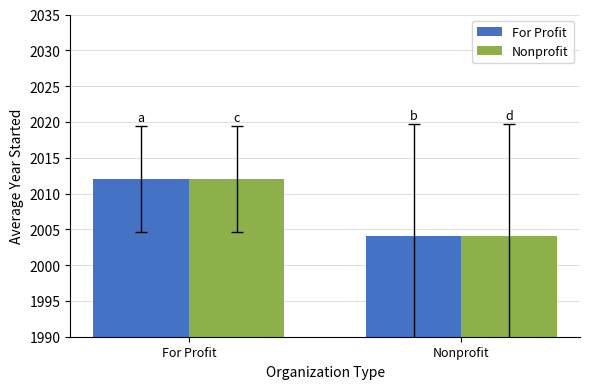

List the labels in order of Nonprofit value, largest first.

For Profit, Nonprofit